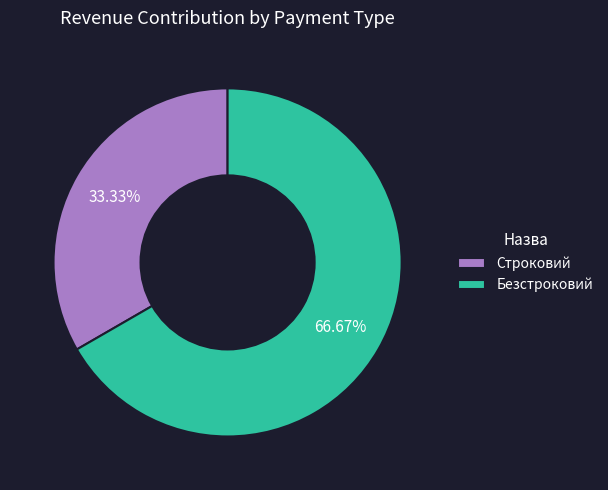

True or false: Строковий accounts for 33% of the total.

True